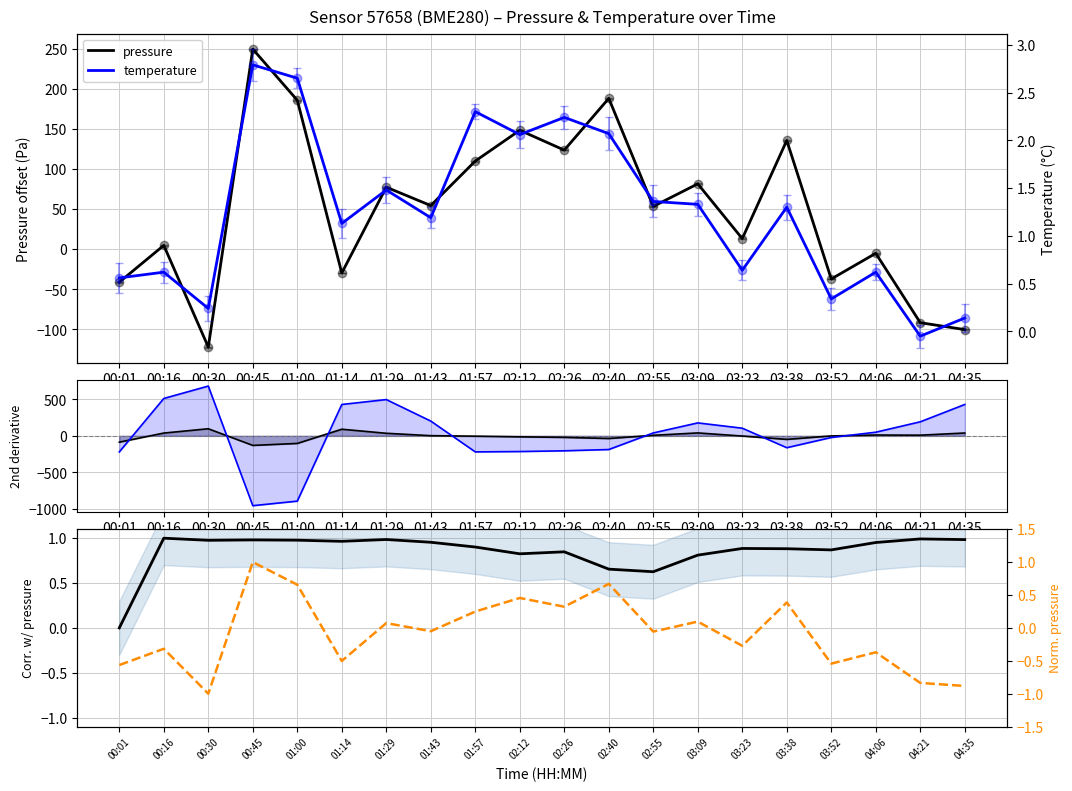

Is the value of pressure at 00:16 greater than the value of temperature at 03:38?

Yes